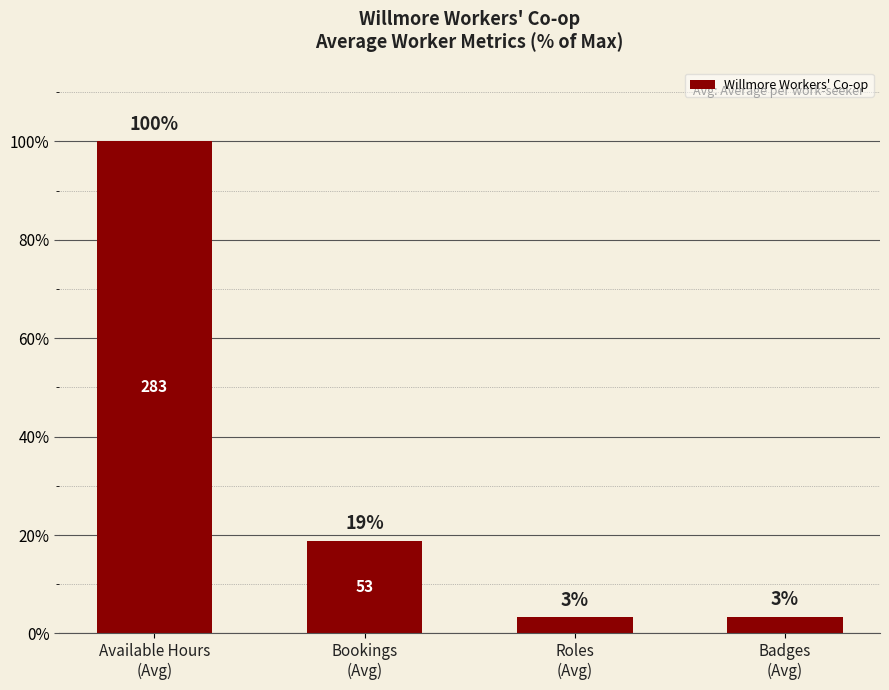

Does the chart contain any negative values?

No